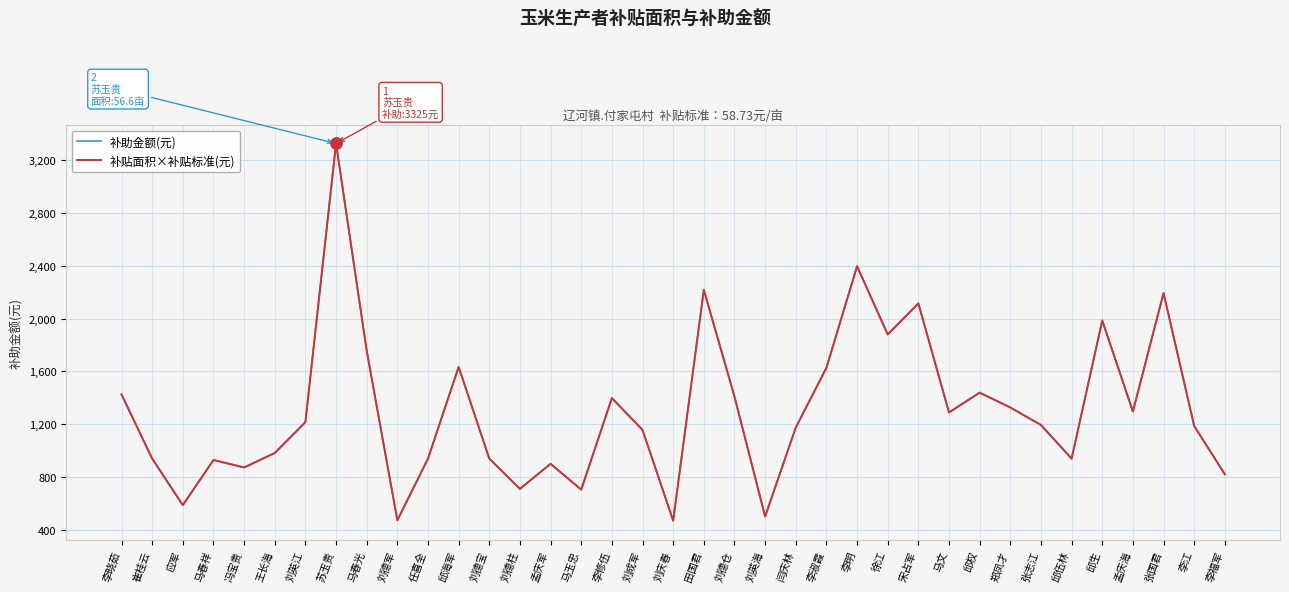

What value does the 补助金额(元) series have at 冯宝贵?

872.7